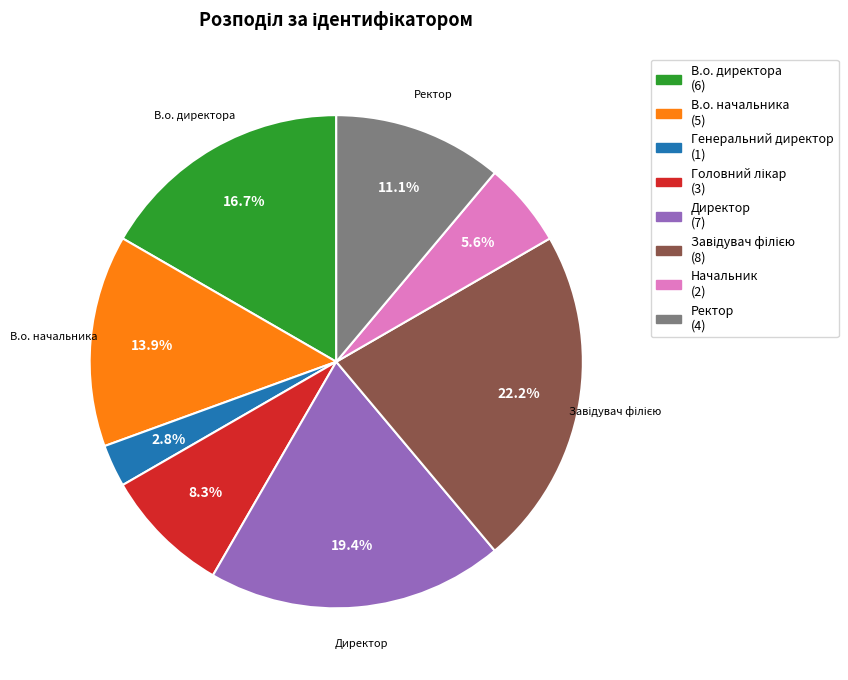

Which category has the smallest portion of the pie?

Генеральний директор